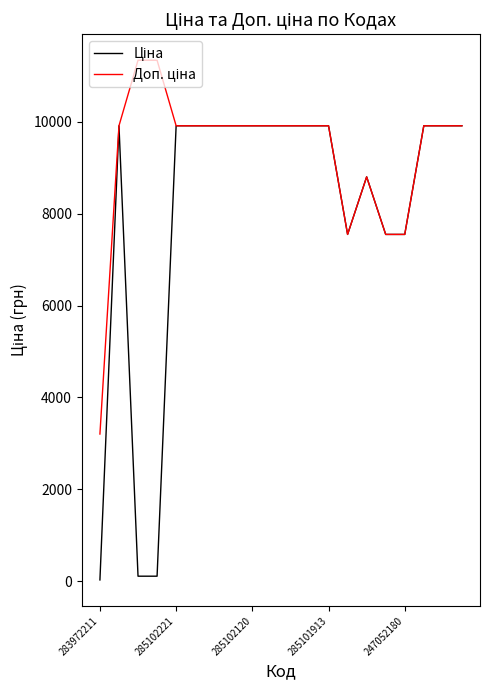

In Ціна, how many points are higher than both neighbors (excluding endpoints)?

2